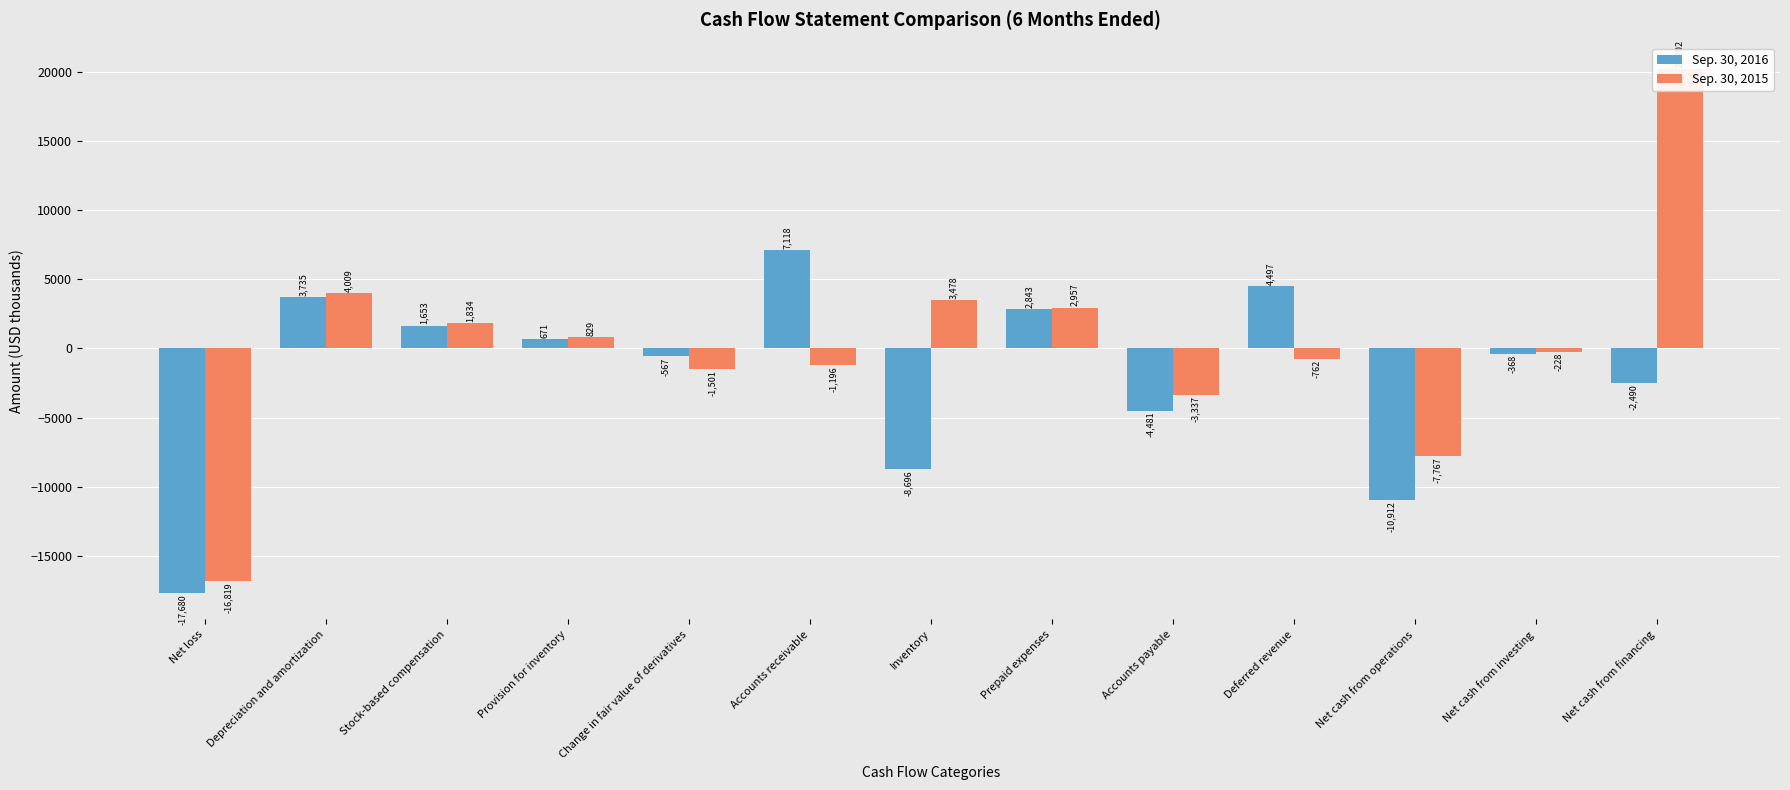

Which series has the widest spread of values?

Sep. 30, 2015